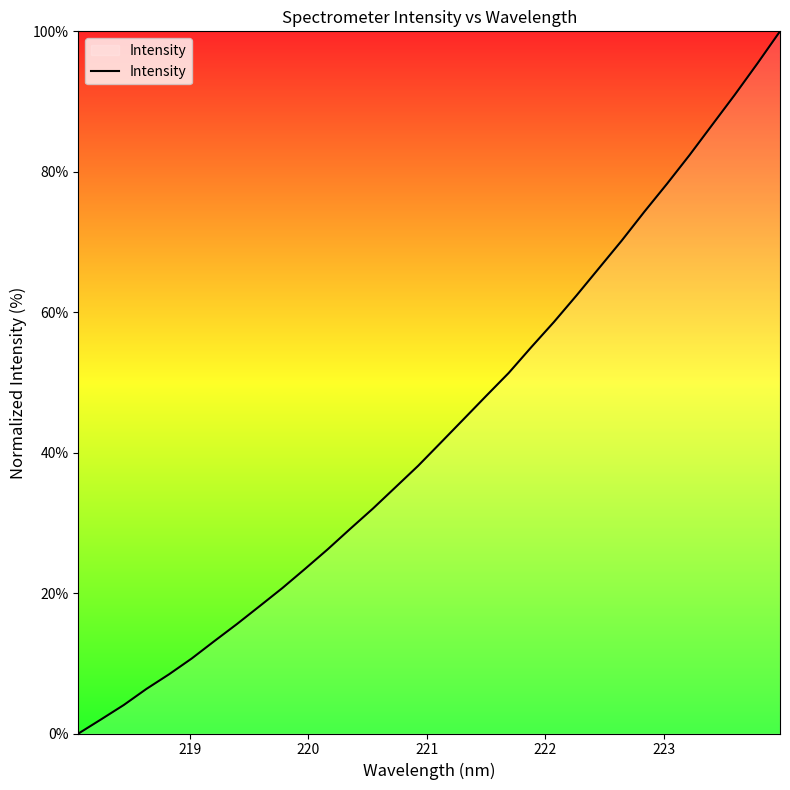

What is the sum of all values?

1389.3